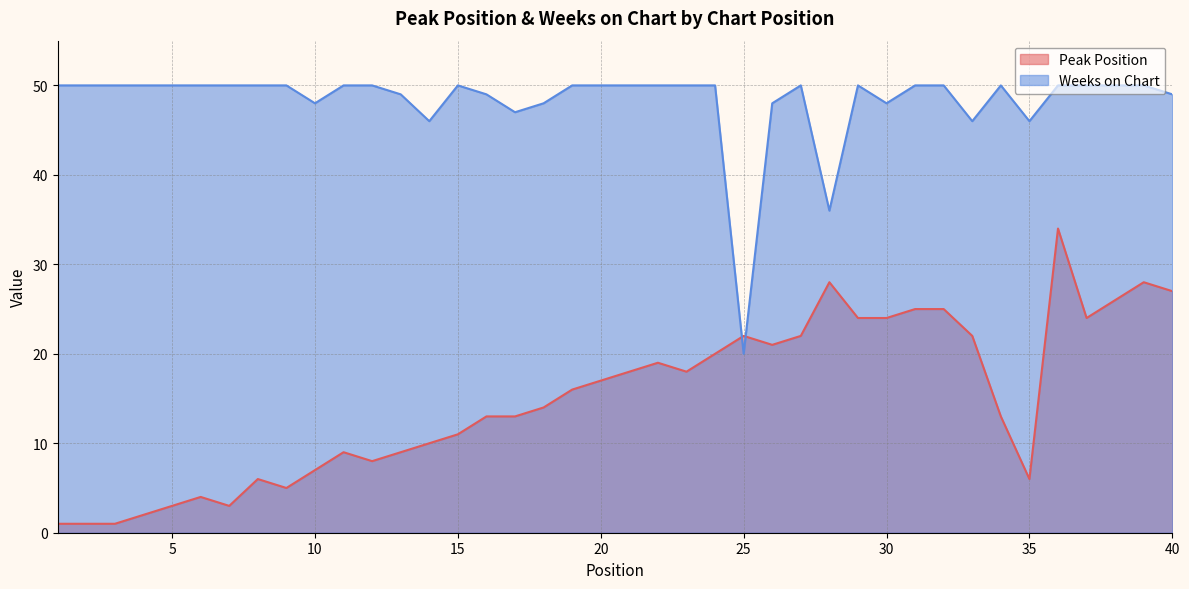

At how many categories does at least one series exceed 3?

40